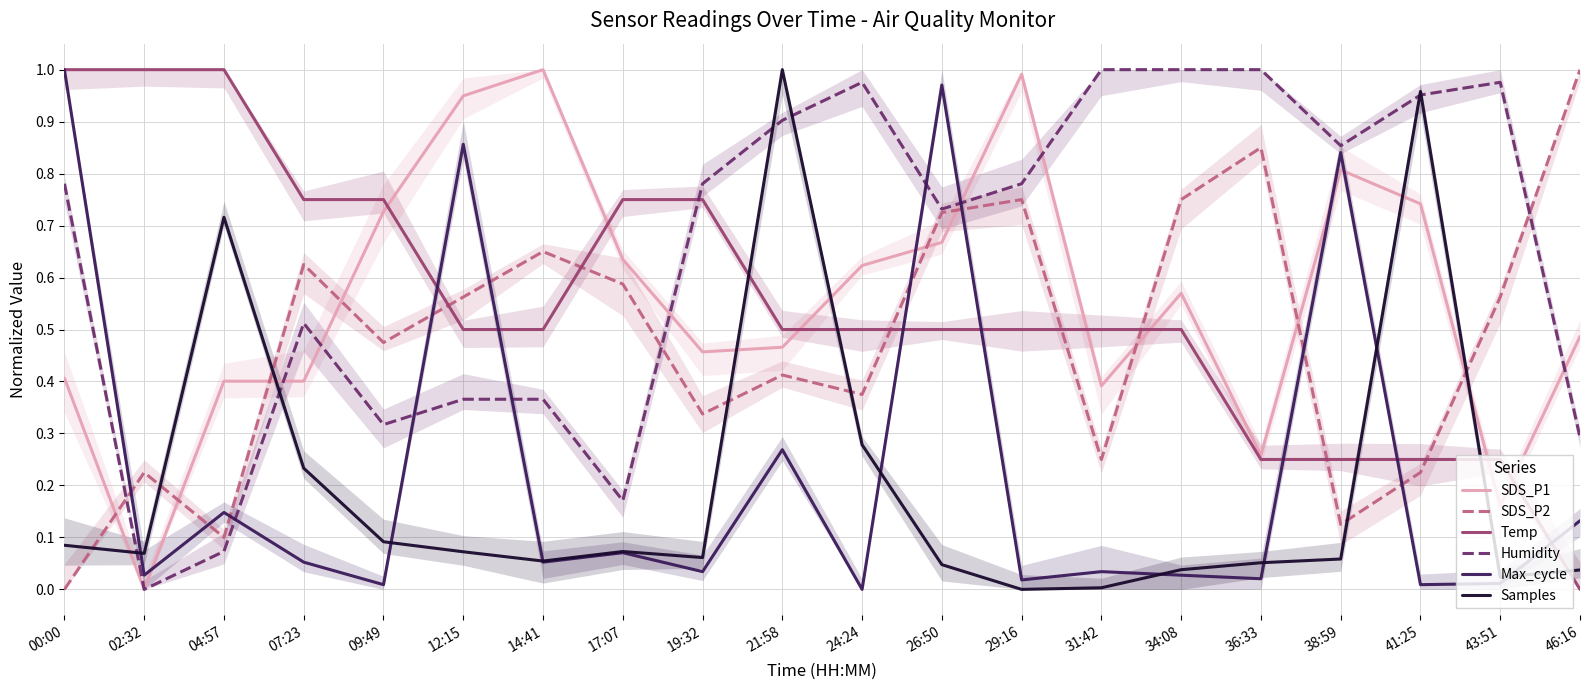

At which label does Max_cycle reach its peak?

00:00